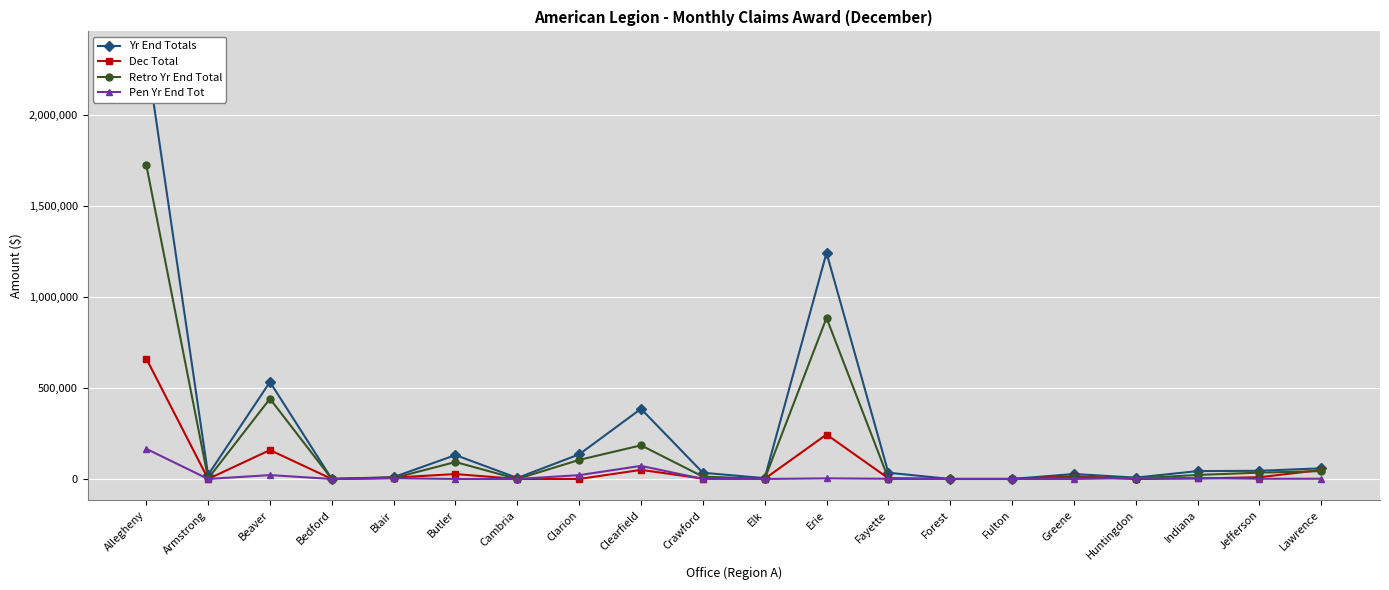

What is the total value across all series at Erie?

2377215